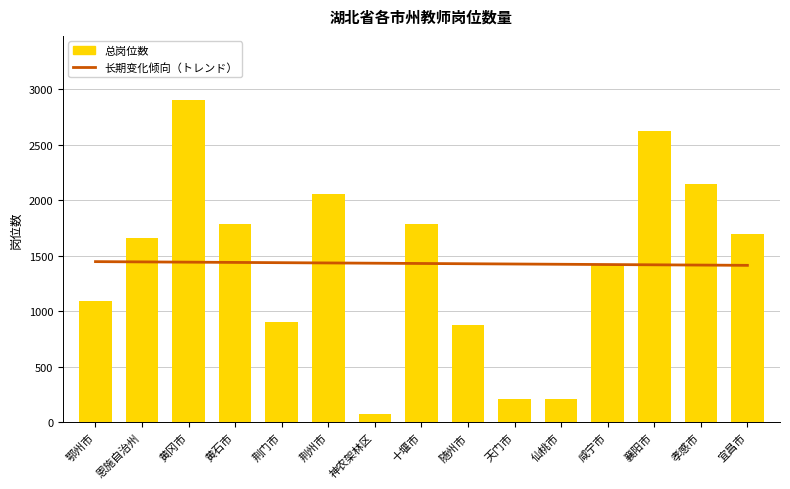

Which series changed the most between 鄂州市 and 荆门市?

总岗位数